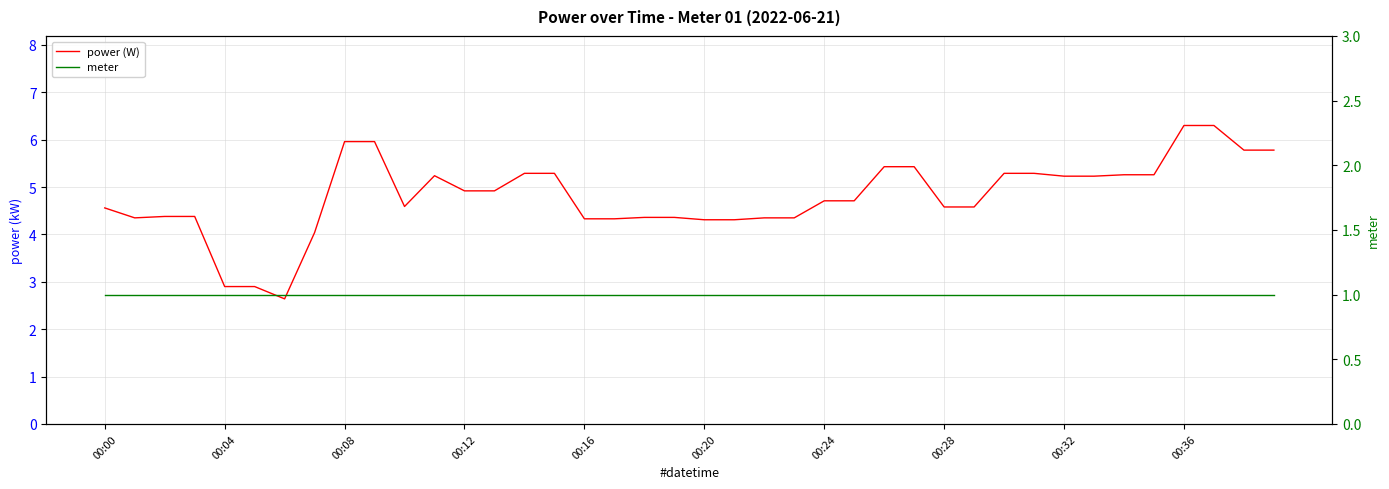

What is the greatest value displayed?

6.3